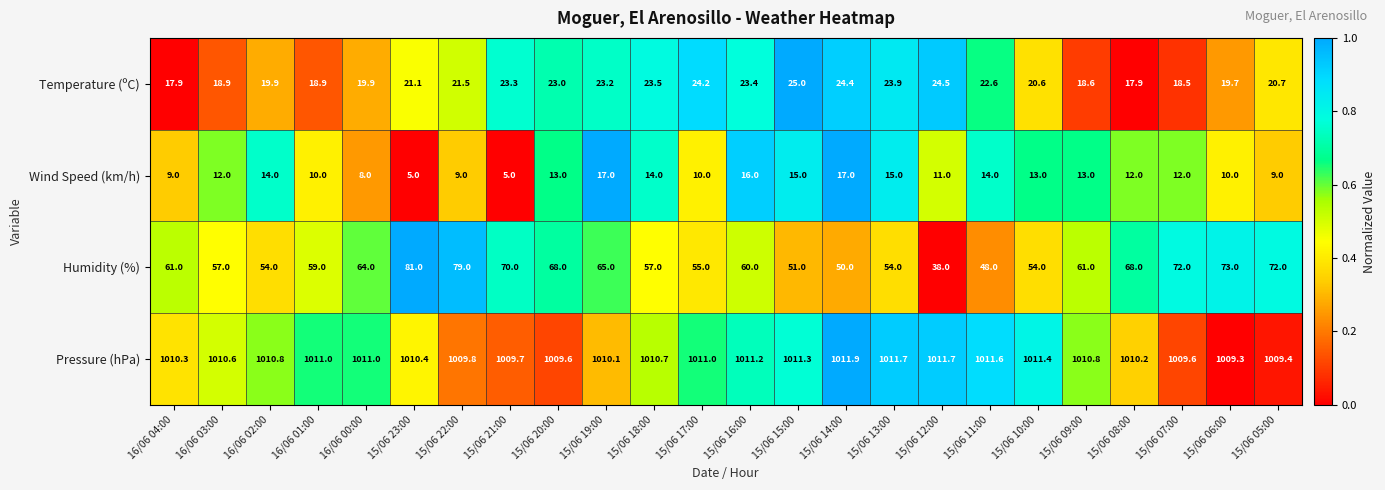

What is the maximum value shown in the chart?

1011.9